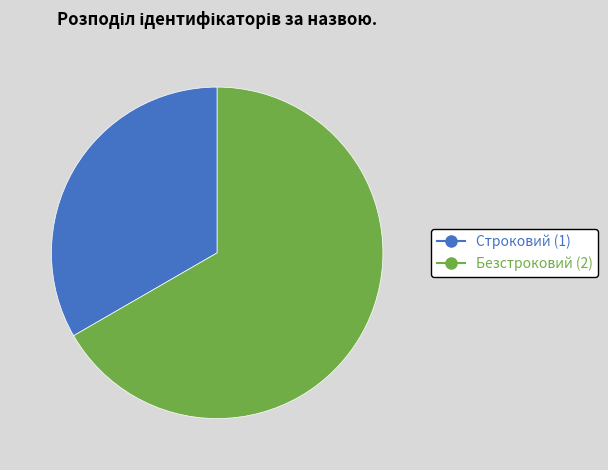

Combined, do Строковий and Безстроковий account for over 50%?

Yes